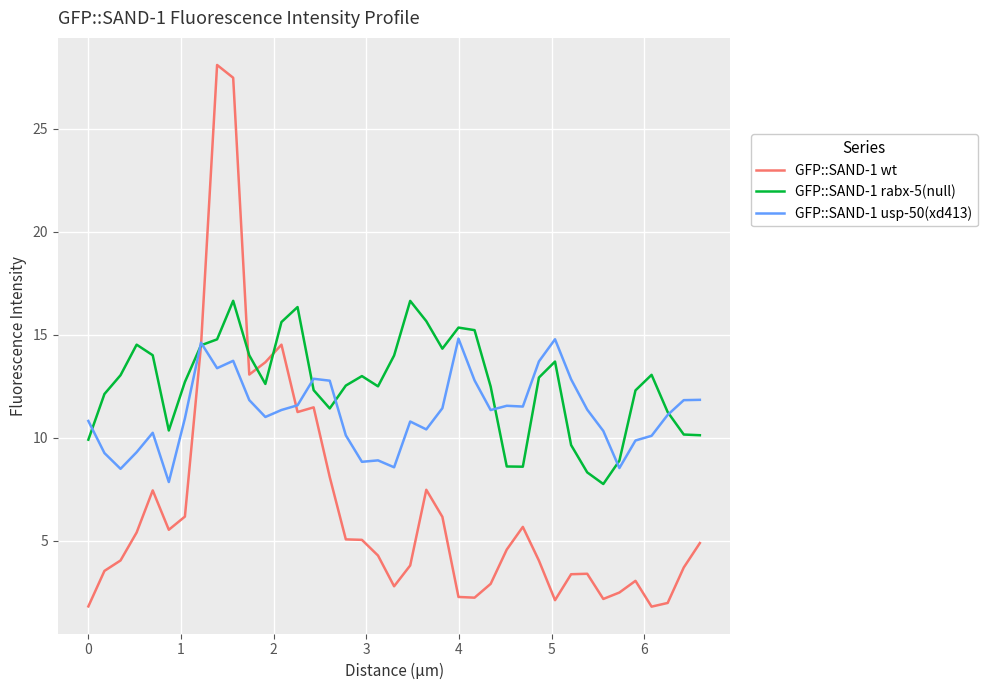

What are all the series names shown in the legend?

GFP::SAND-1 wt, GFP::SAND-1 rabx-5(null), GFP::SAND-1 usp-50(xd413)